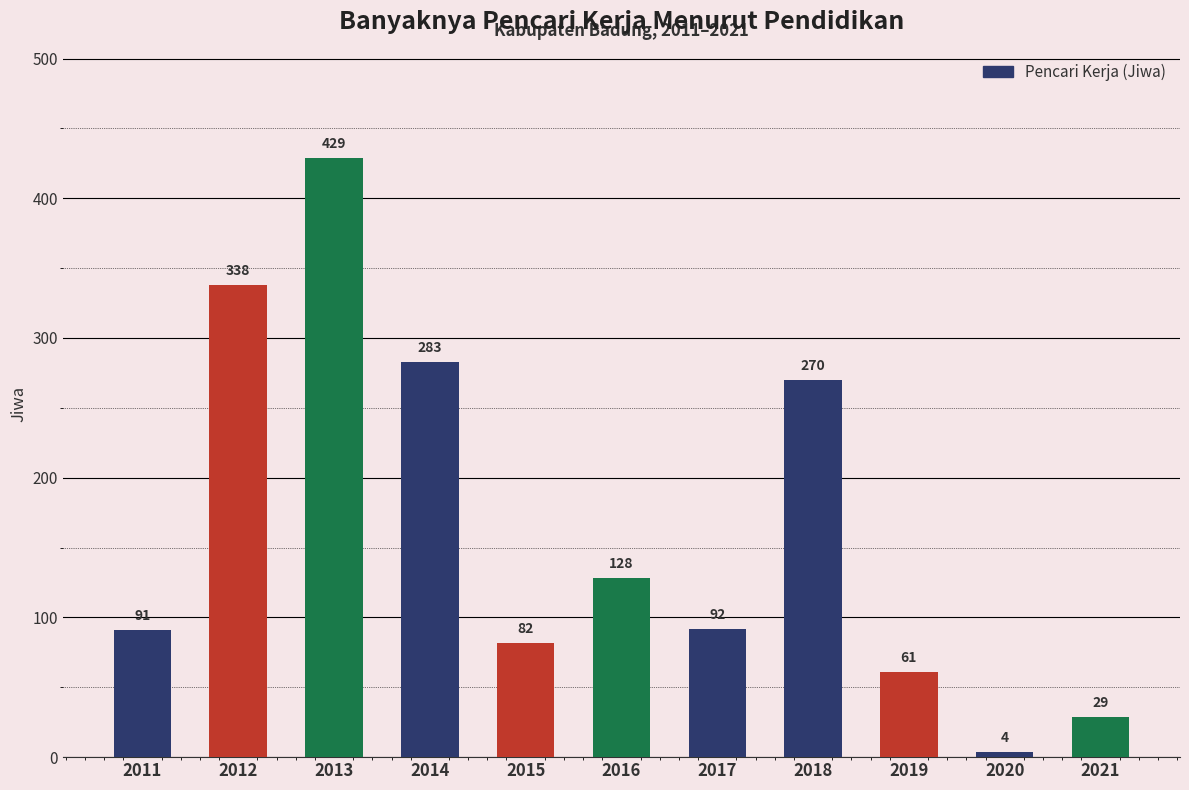

Reading right to left, list all the values displayed in this chart.

2021=29	2020=4	2019=61	2018=270	2017=92	2016=128	2015=82	2014=283	2013=429	2012=338	2011=91